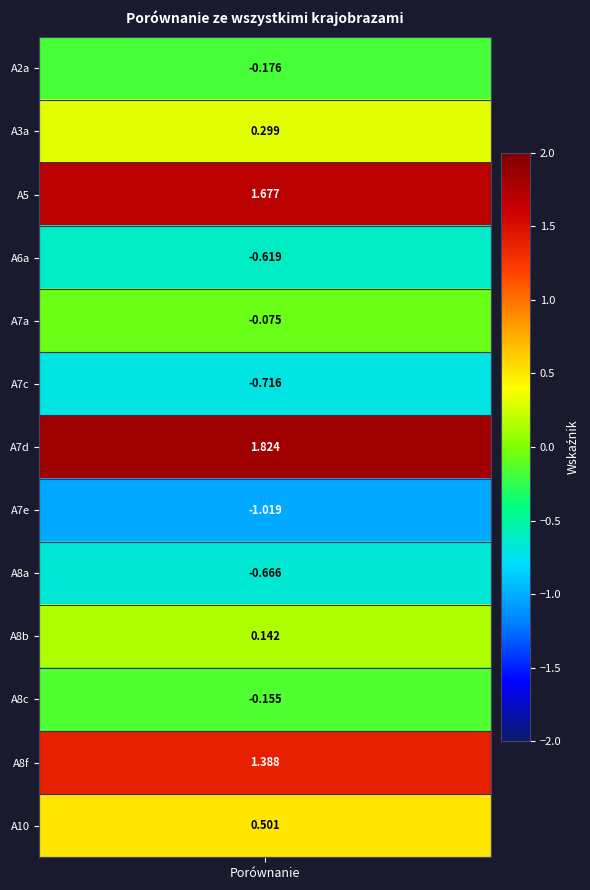

What is the sum of the values at 3 and 6?

1.2